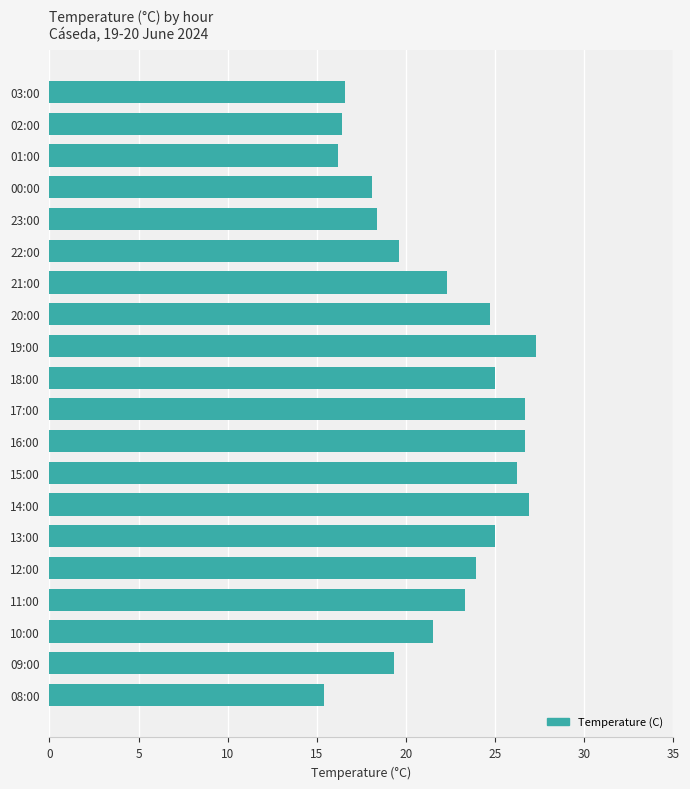

What is the ratio of the value at 03:00 to the value at 15:00?

0.6